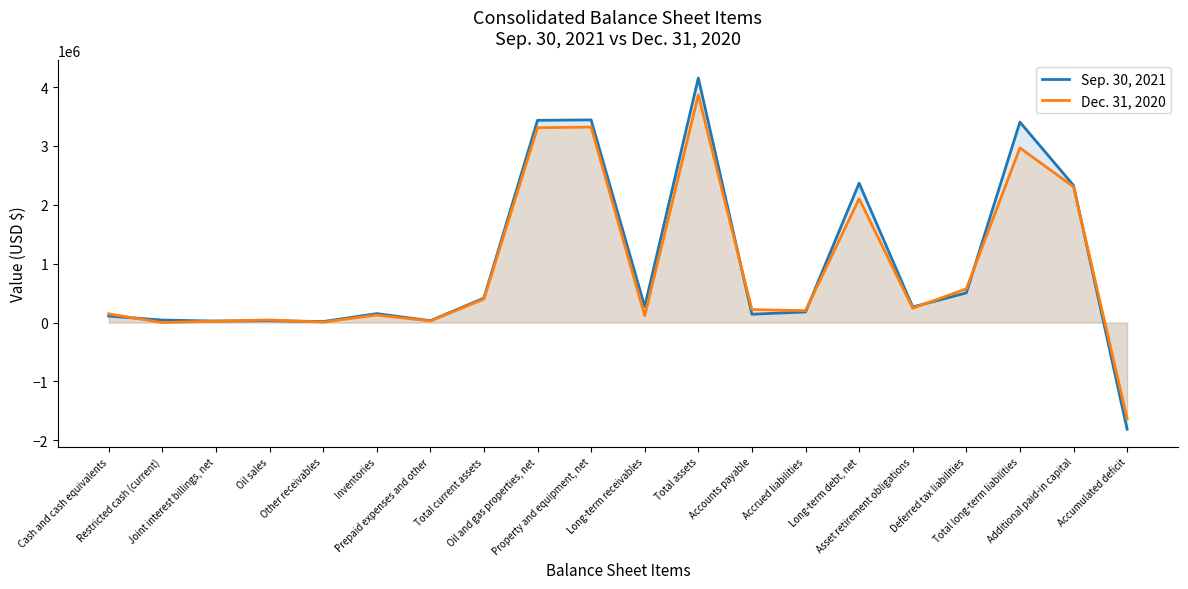

How many intersections are there between Dec. 31, 2020 and Sep. 30, 2021?

8